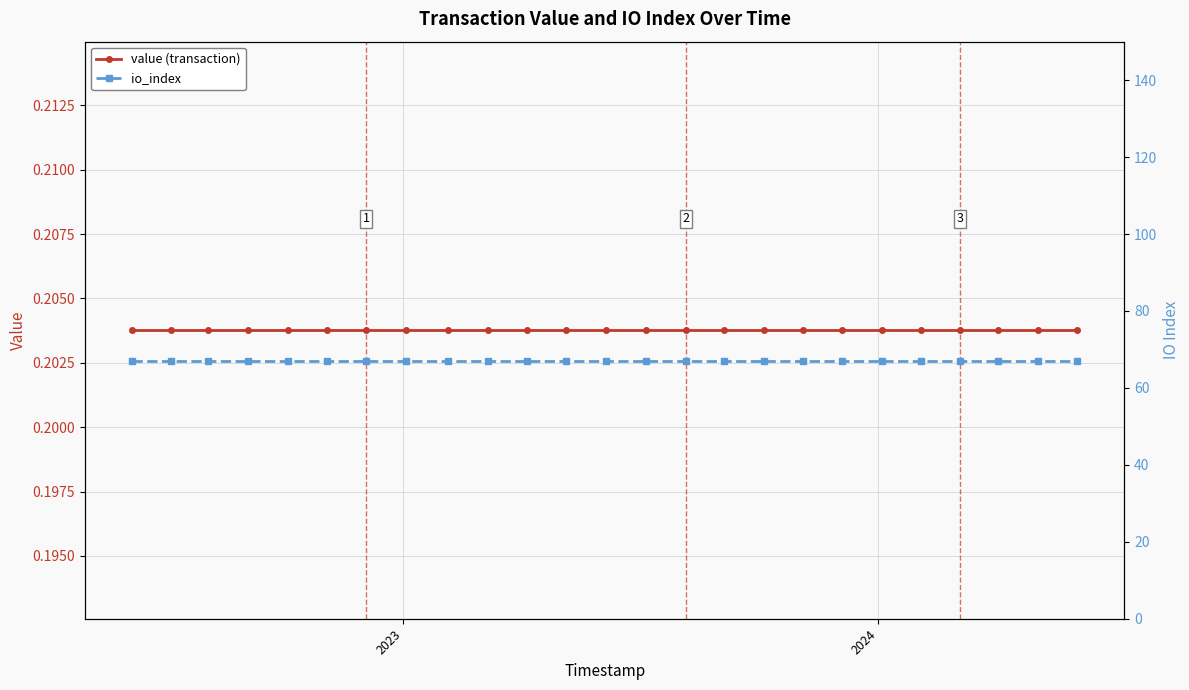

What is the value of the io_index point at the 11th from the left?

67.0